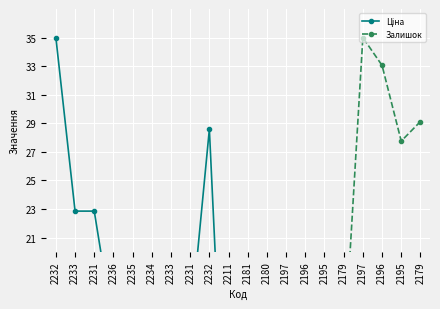

Which category has the lowest value in the Ціна series?

2211